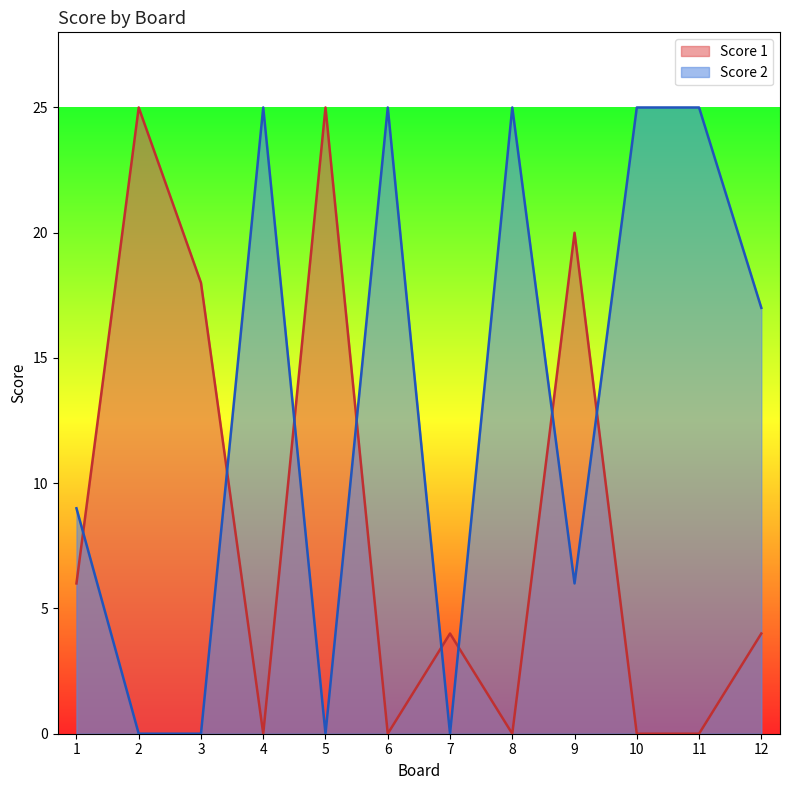

Which category has the lowest value across all series?

4